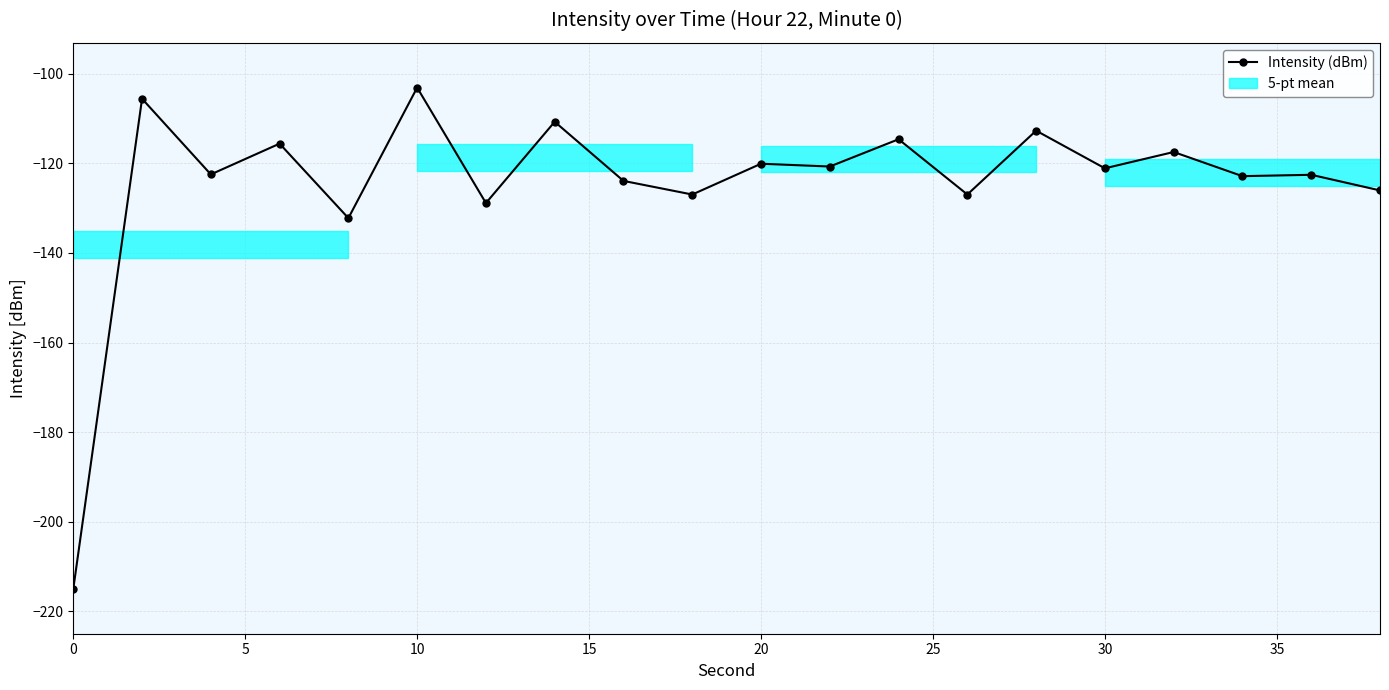

How many interior local peaks (higher than both neighbors) does the data have?

9